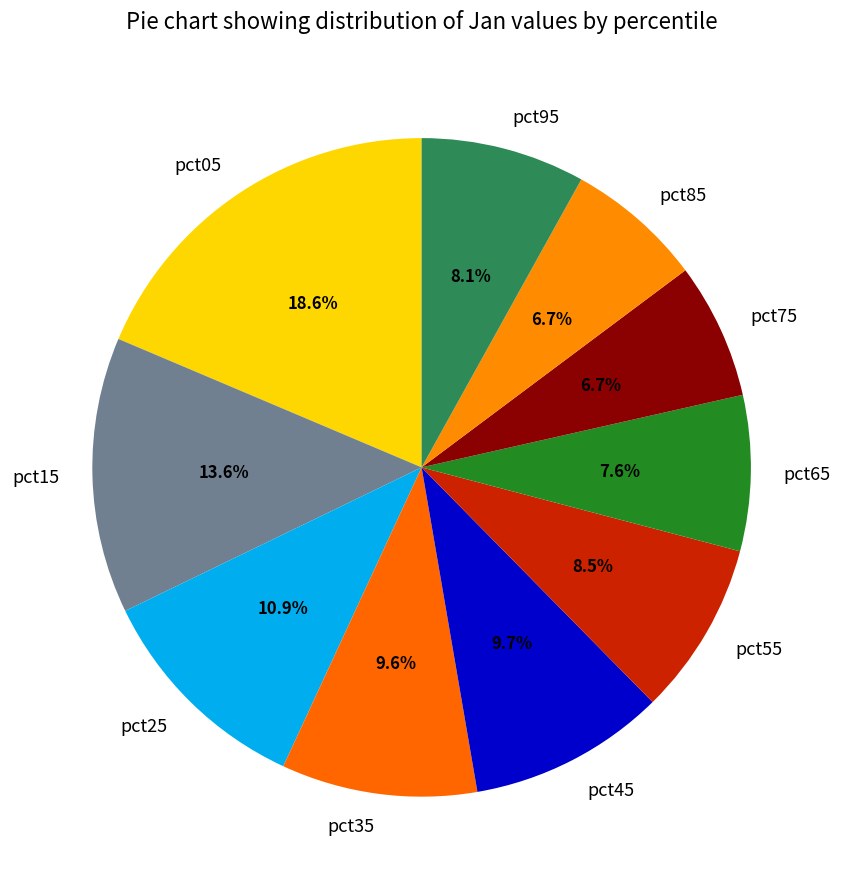

To the nearest percent, what is the difference between the pct05 and pct45 slice percentages?

9%